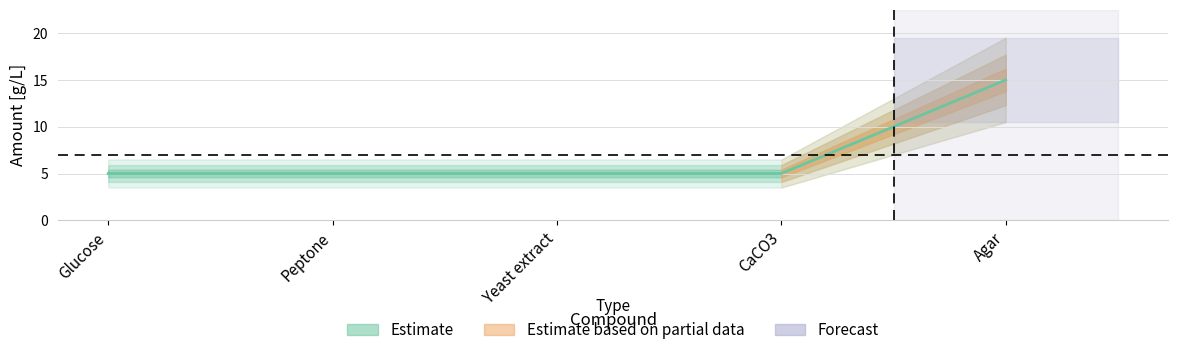

What is the sum of all values?

35